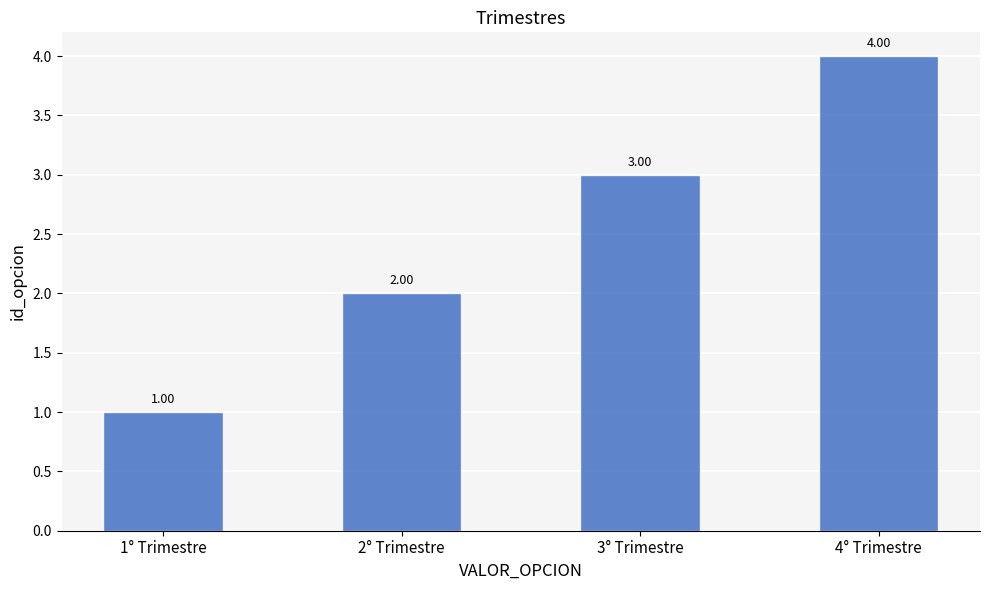

Reading left to right, extract all data points from this chart.

1° Trimestre=1	2° Trimestre=2	3° Trimestre=3	4° Trimestre=4